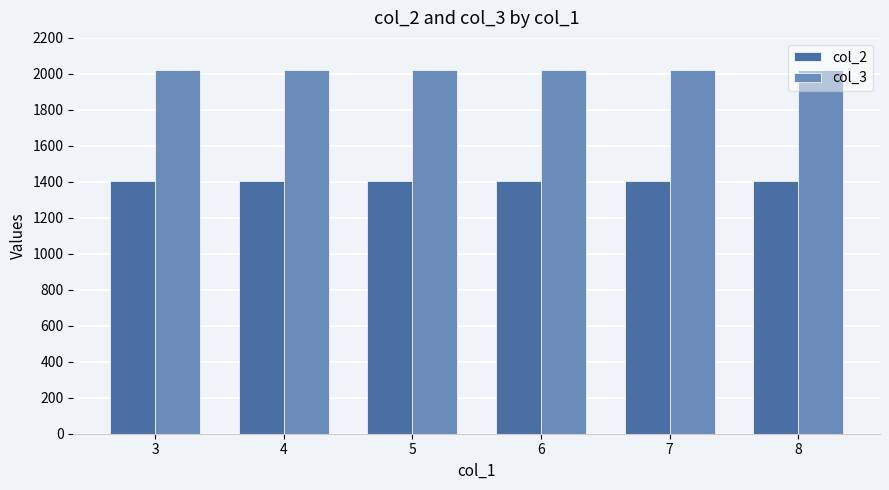

What is the difference between the highest and lowest values at 7?

617